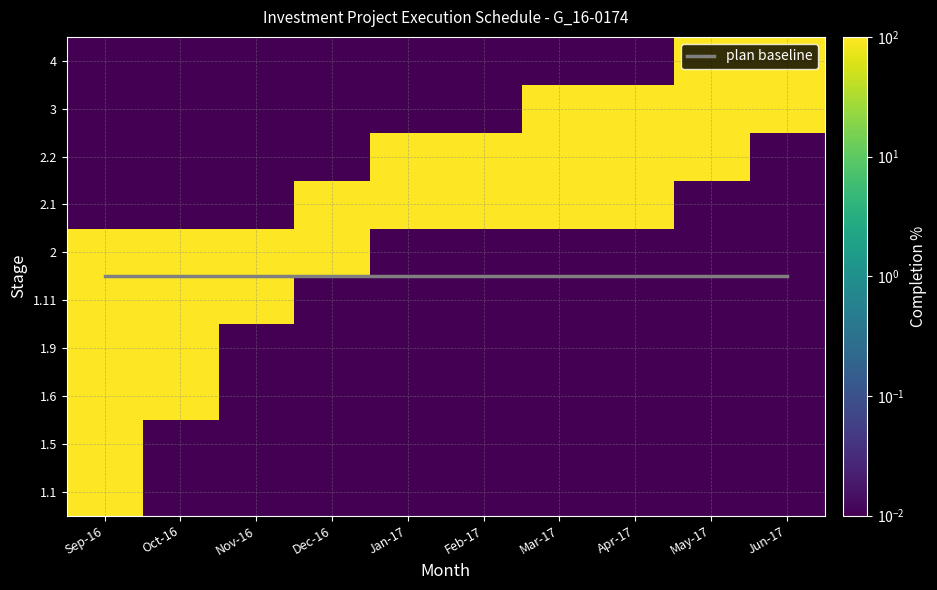

Which label corresponds to the largest value in the chart?

Sep-16